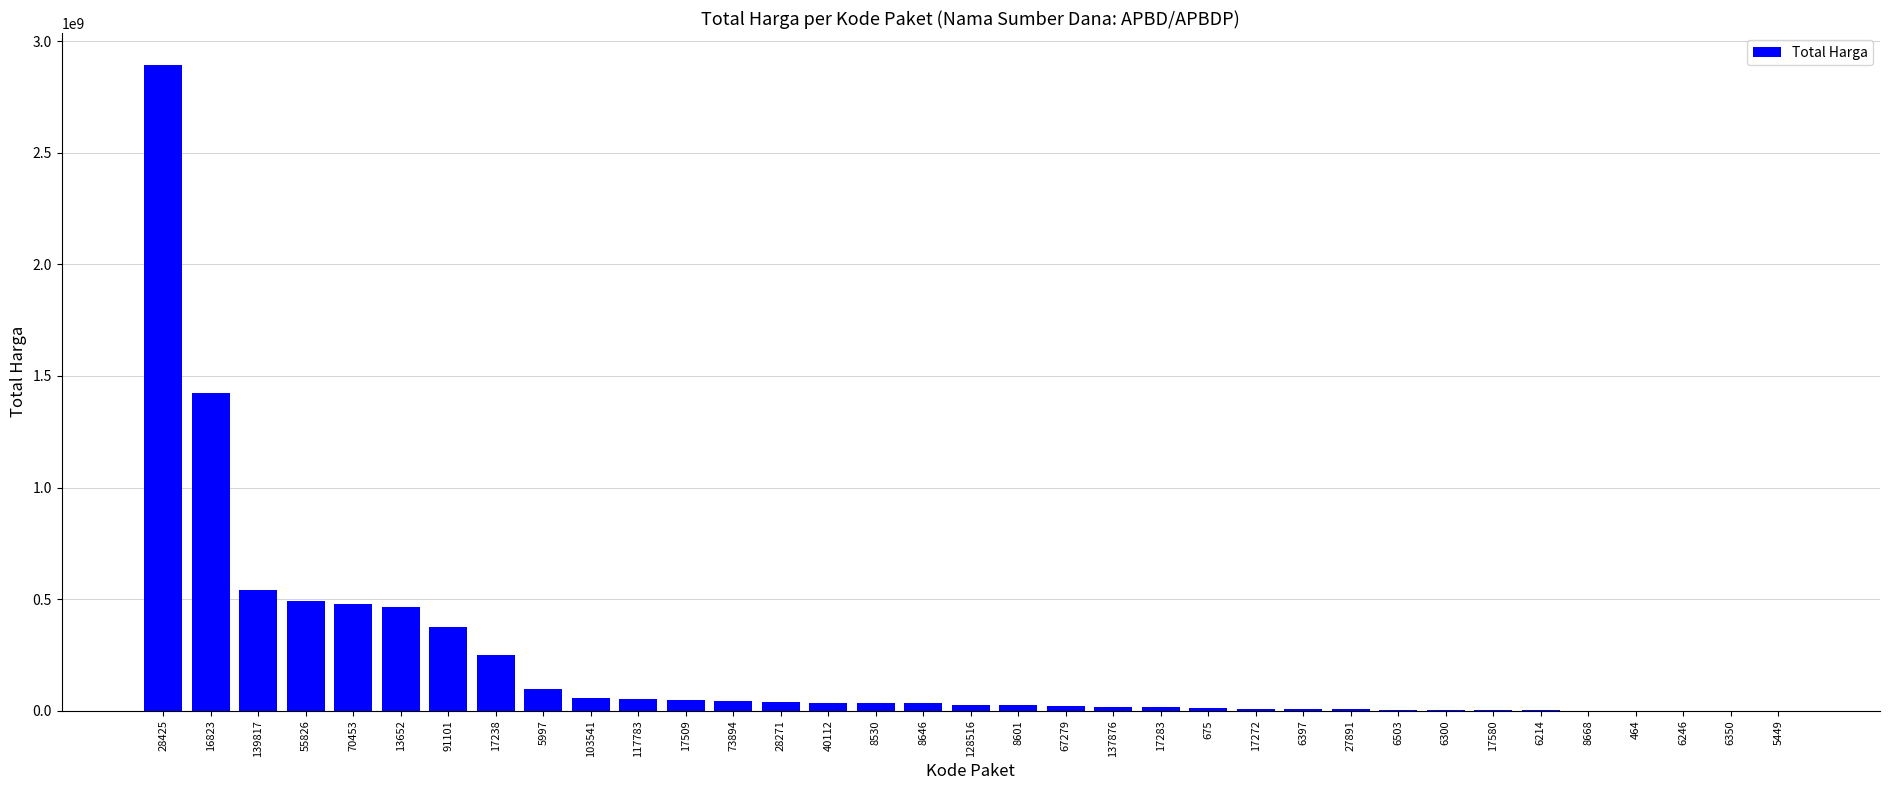

Is it true that the value at 70453 is 477600000?

True